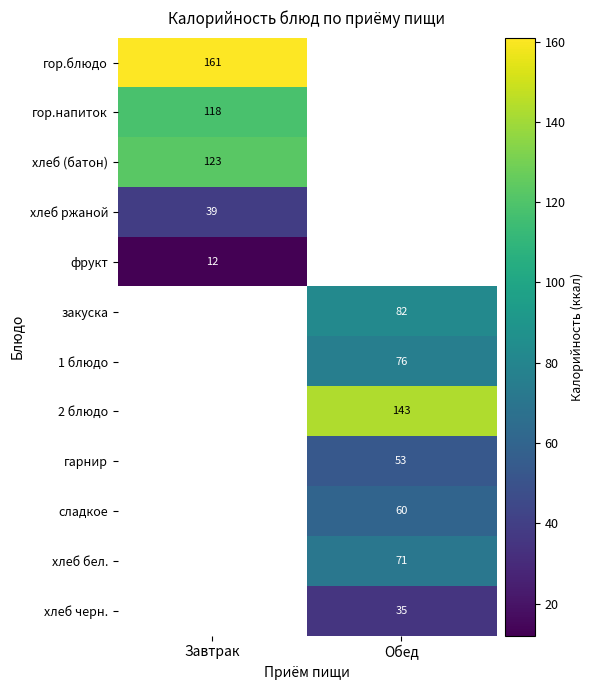

True or false: хлеб черн. has a value of 52 at Обед.

False